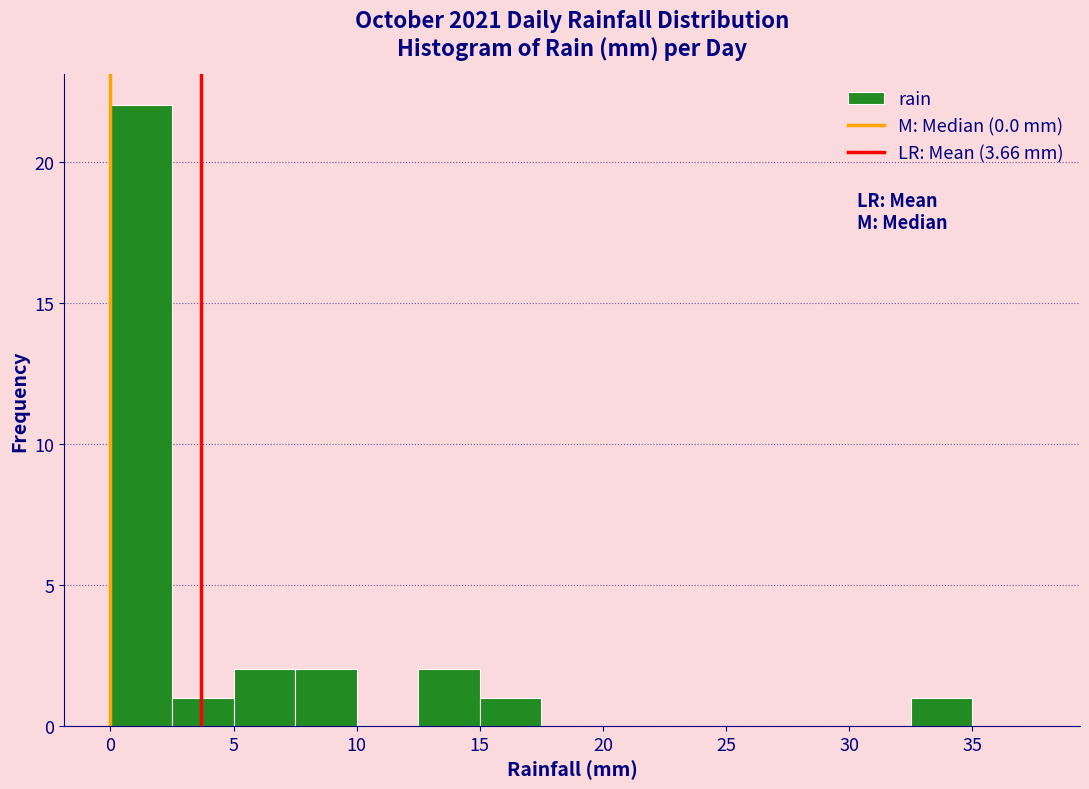

Reading left to right, list every bar in this chart as the range it spans on the x-axis followed by its height. The values are not printed on the chart, so give them approximately, as read against the axis.

0.0 to 2.5: 22
2.5 to 5.0: 1
5.0 to 7.5: 2
7.5 to 10.0: 2
10.0 to 12.5: 0
12.5 to 15.0: 2
15.0 to 17.5: 1
17.5 to 20.0: 0
20.0 to 22.5: 0
22.5 to 25.0: 0
25.0 to 27.5: 0
27.5 to 30.0: 0
30.0 to 32.5: 0
32.5 to 35.0: 1
35.0 to 37.5: 0